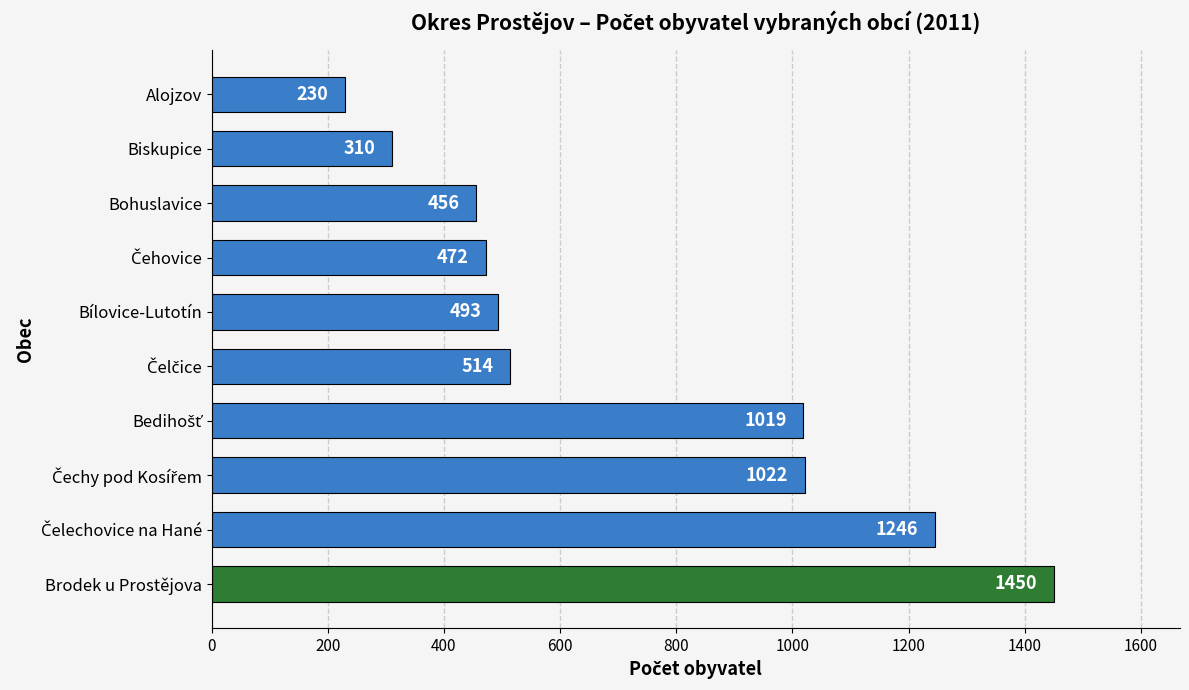

Are the bars horizontal?

Yes